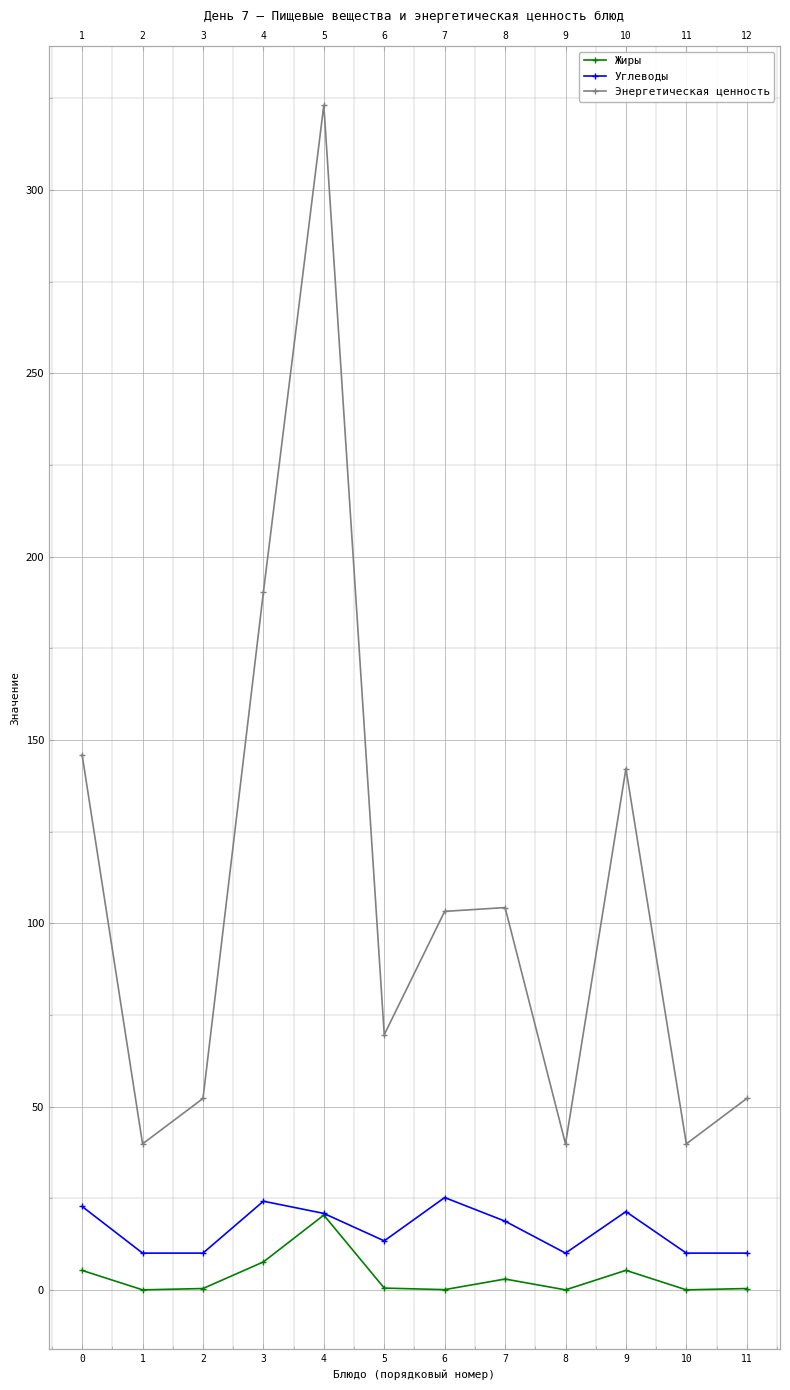

In Углеводы, how many points are lower than both neighbors (excluding endpoints)?

2